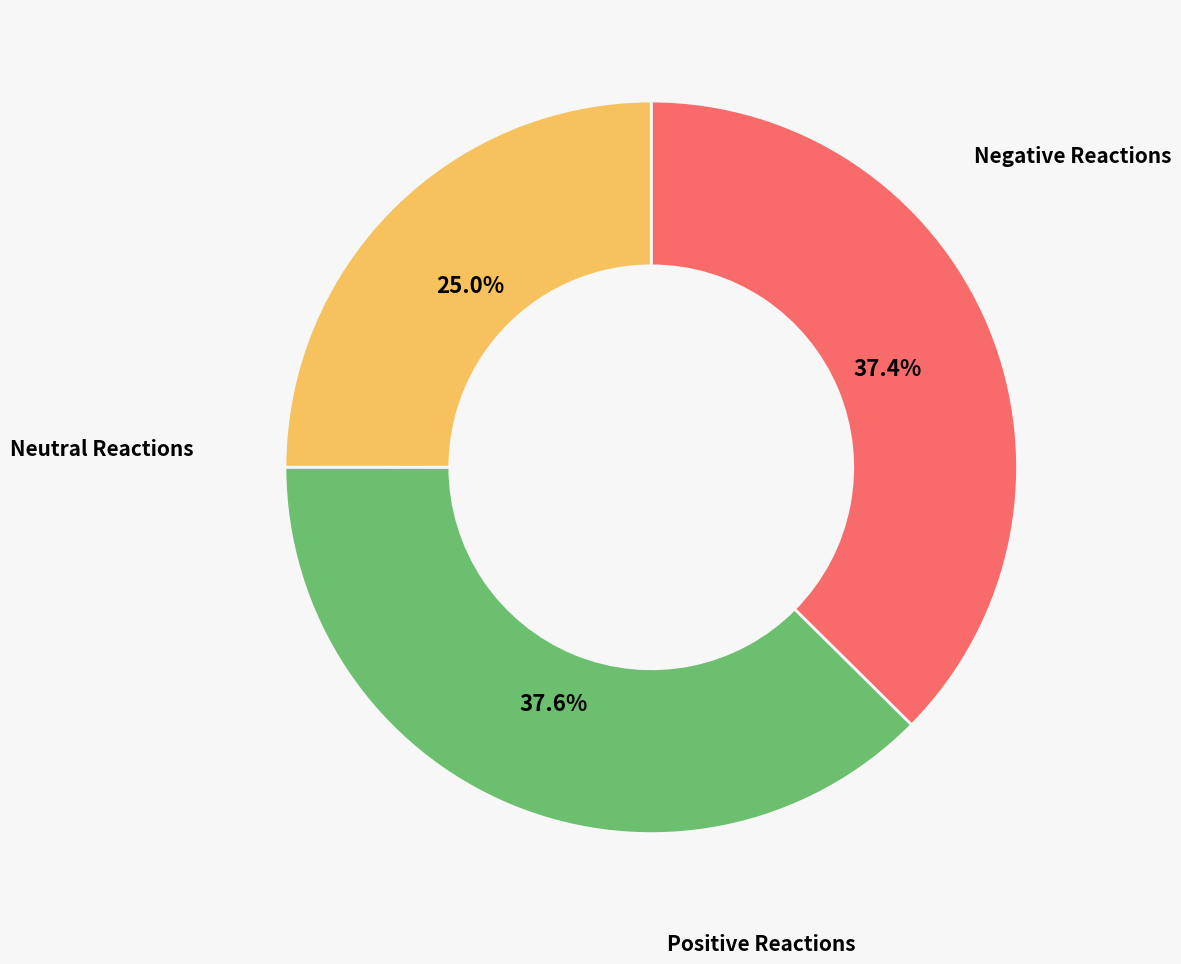

Does any single category account for the majority?

No